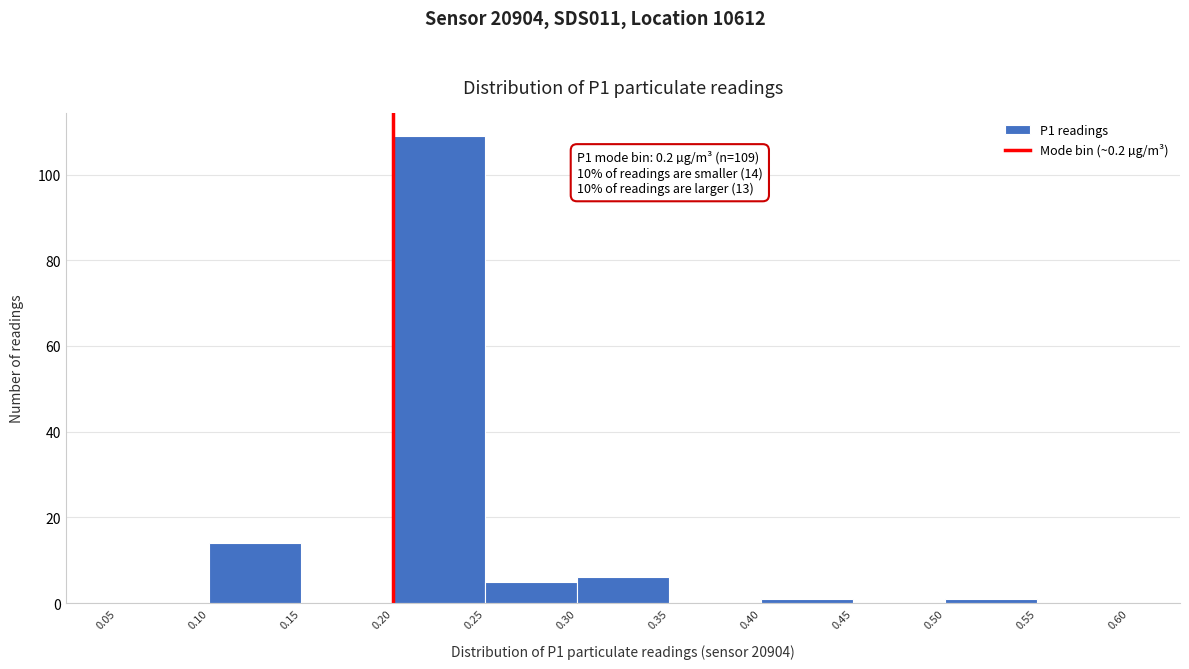

Over which range of the x-axis is the bar tallest?

0.20 to 0.25